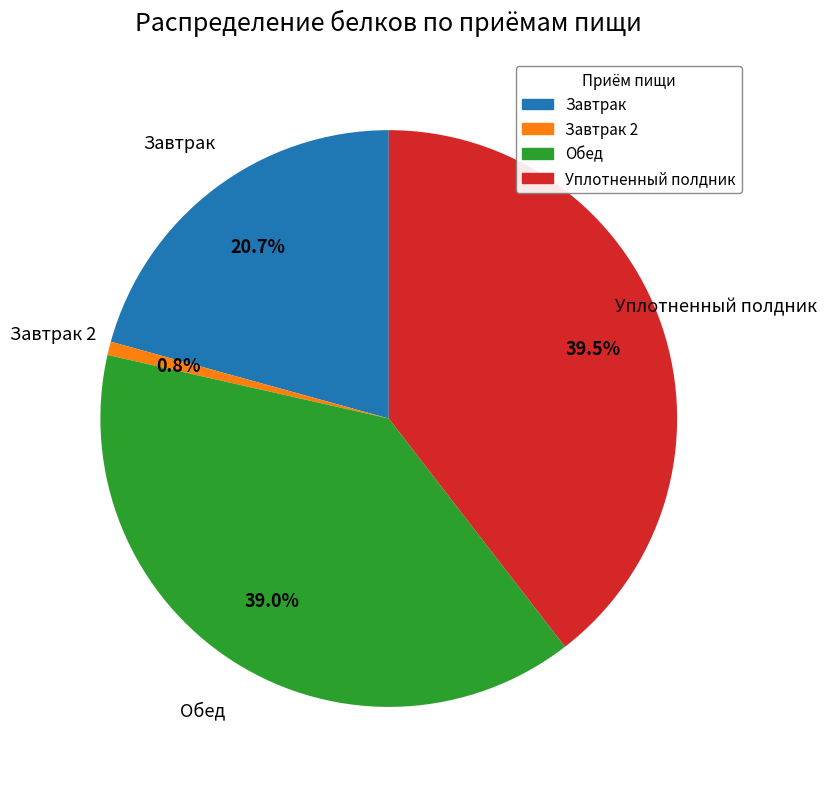

Is there any slice that represents more than half of the pie?

No